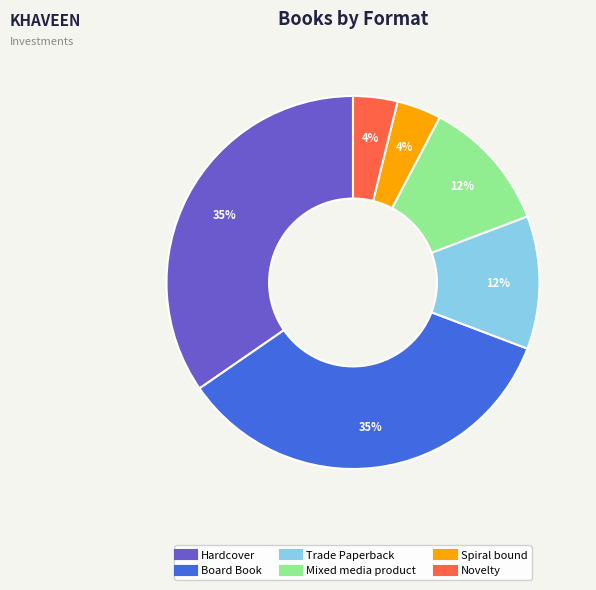

Is Mixed media product the majority of the pie?

No